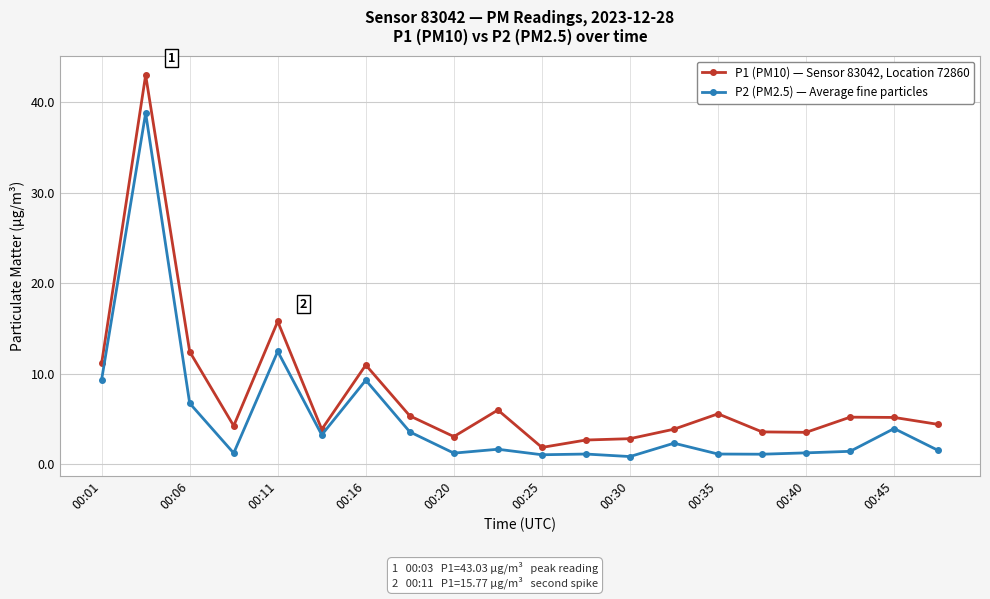

What is the highest value of the P2 (PM2.5) — Average fine particles series?

38.8